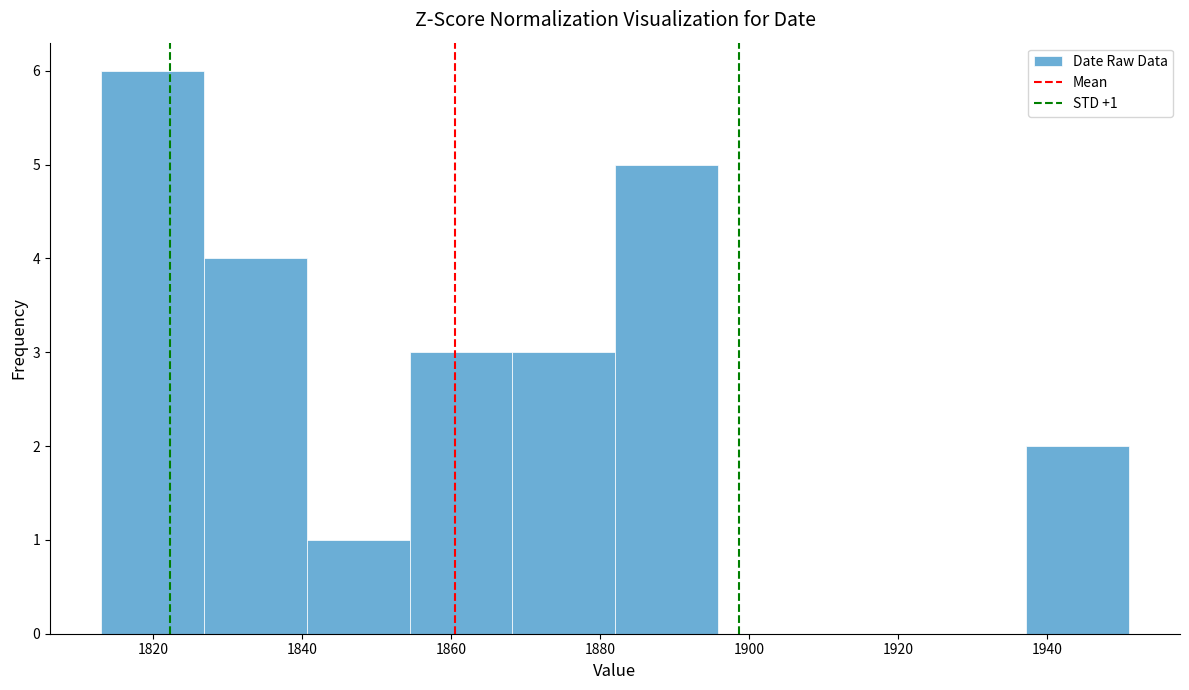

Over which range of the x-axis is the bar tallest?

1813.0 to 1826.8